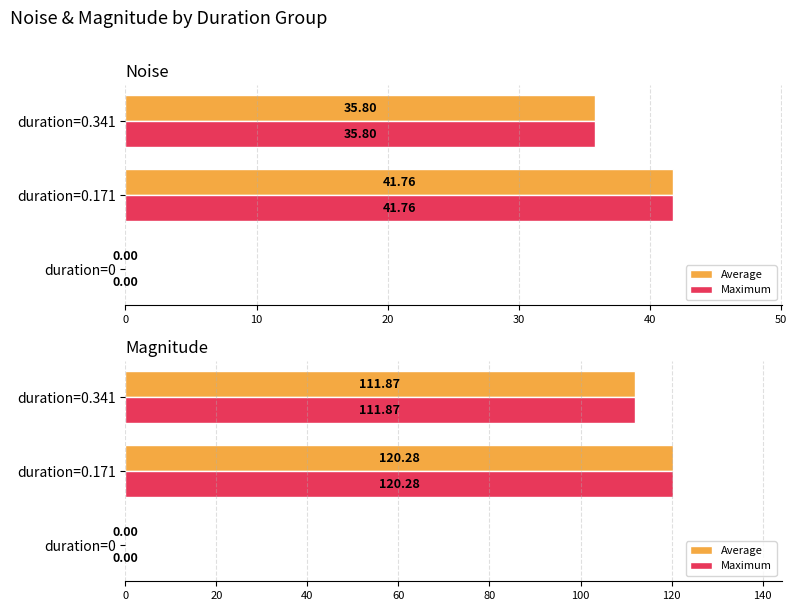

Are the bars grouped side by side (vs. stacked)?

Yes